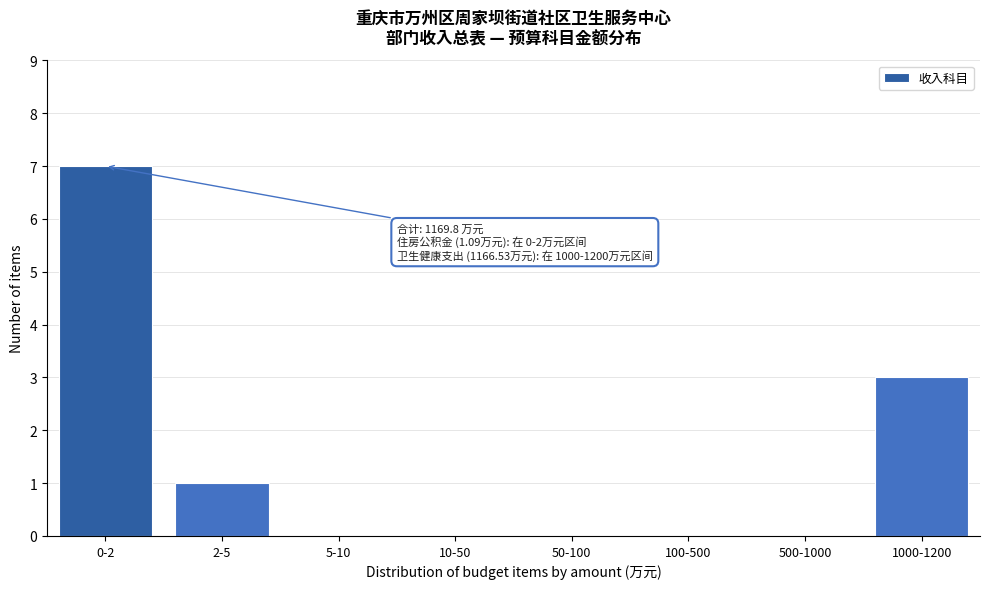

Reading left to right, extract all data points from this chart.

0-2=7	2-5=1	5-10=0	10-50=0	50-100=0	100-500=0	500-1000=0	1000-1200=3